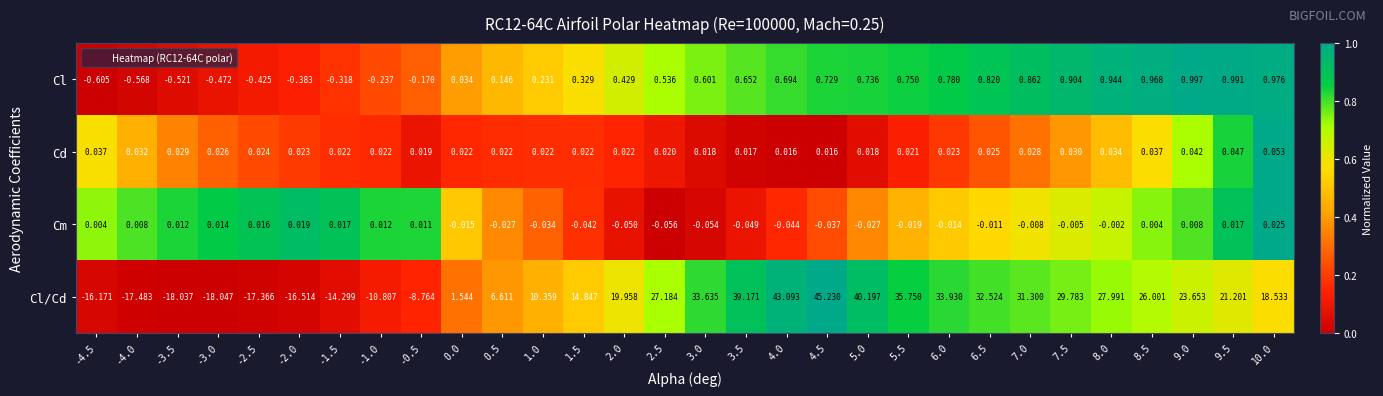

Rank the series at 9.5 from highest to lowest value.

Cl/Cd, Cl, Cd, Cm